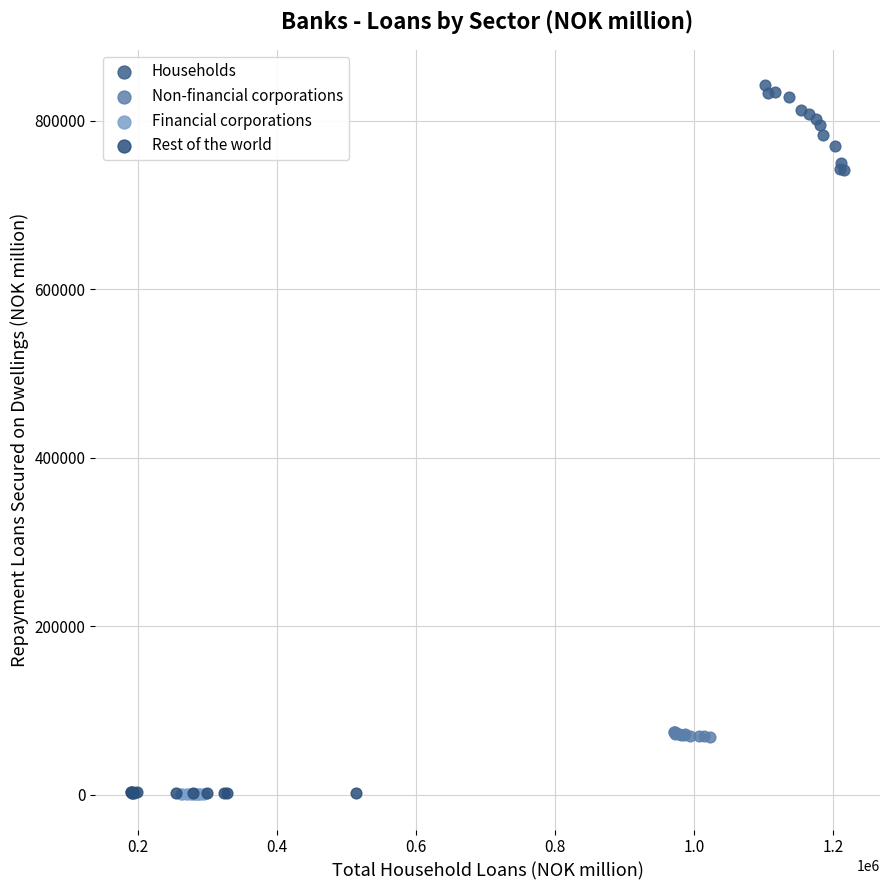

Which series reaches the maximum Y coordinate?

Households